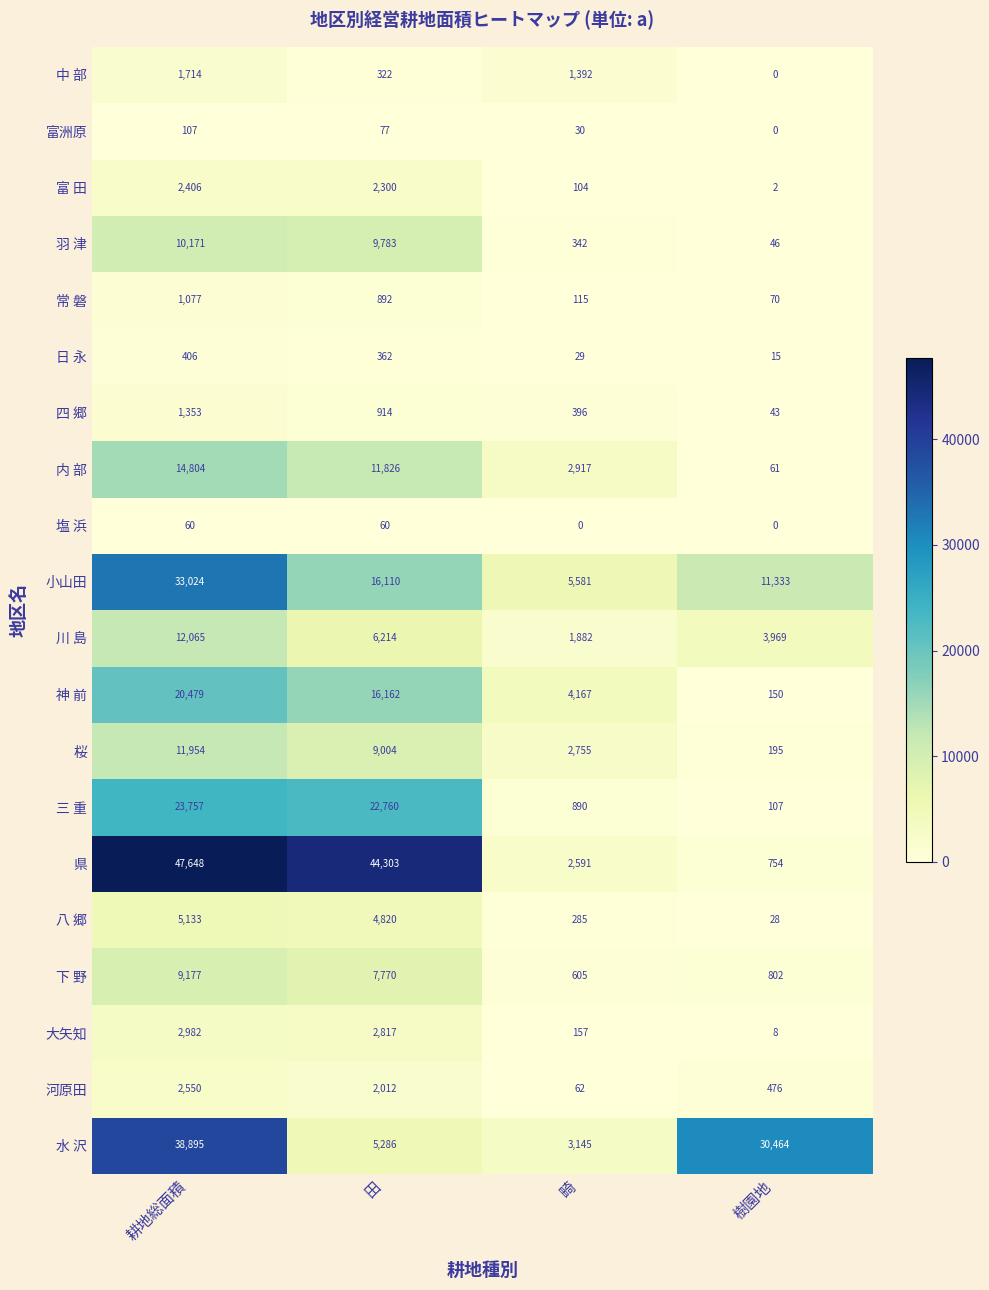

Which category has the highest value across all series?

耕地総面積